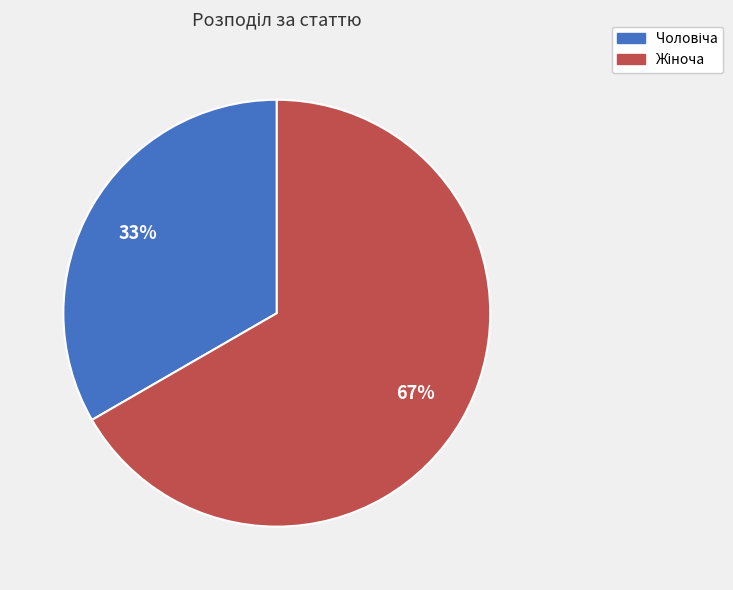

Is there a majority slice in this chart?

Yes